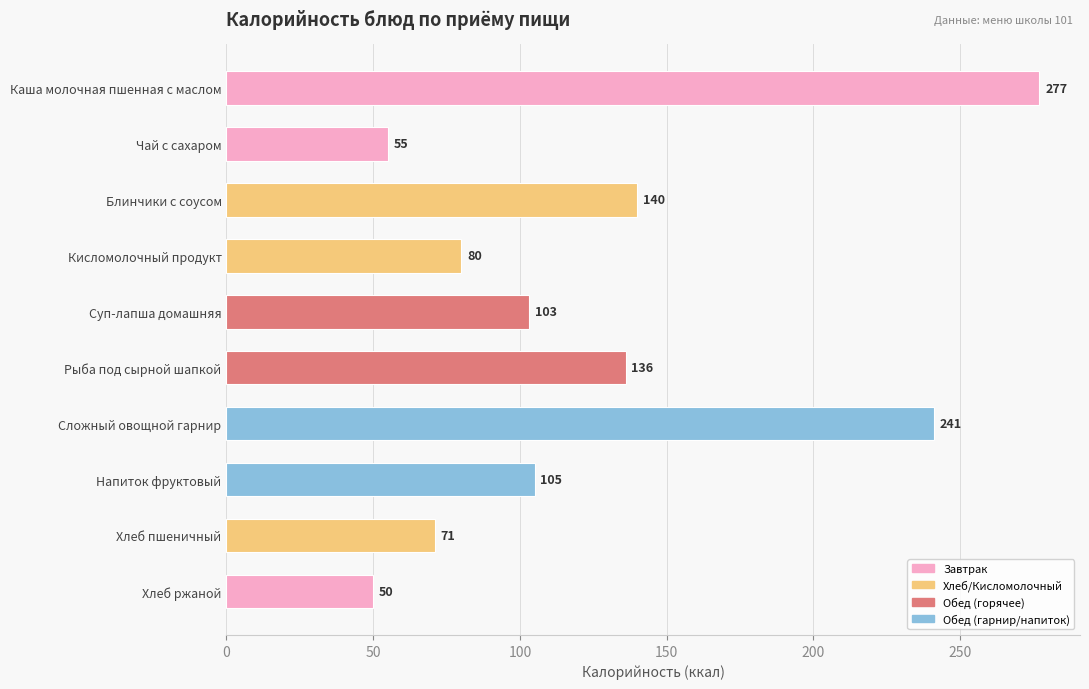

Reading bottom to top, what are all the values shown in this chart?

Хлеб ржаной=50	Хлеб пшеничный=71	Напиток фруктовый=105	Сложный овощной гарнир=241	Рыба под сырной шапкой=136	Суп-лапша домашняя=103	Кисломолочный продукт=80	Блинчики с соусом=140	Чай с сахаром=55	Каша молочная пшенная с маслом=277